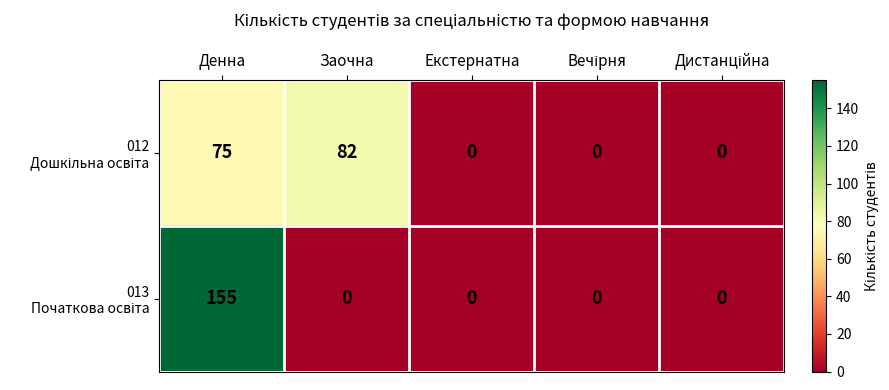

What is the total value across all series at Денна?

230